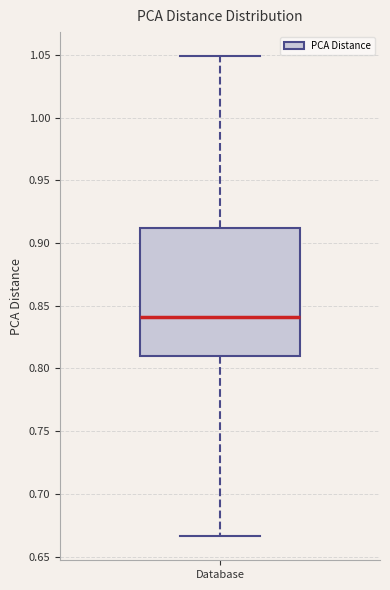

Read this box plot against the y-axis: the position of the median line, the range covered by the box, and the ends of both whiskers. The values are not printed on the chart, so give them approximately, as read against the axis.

median 0.840, box 0.810 to 0.910, whiskers 0.665 to 1.050